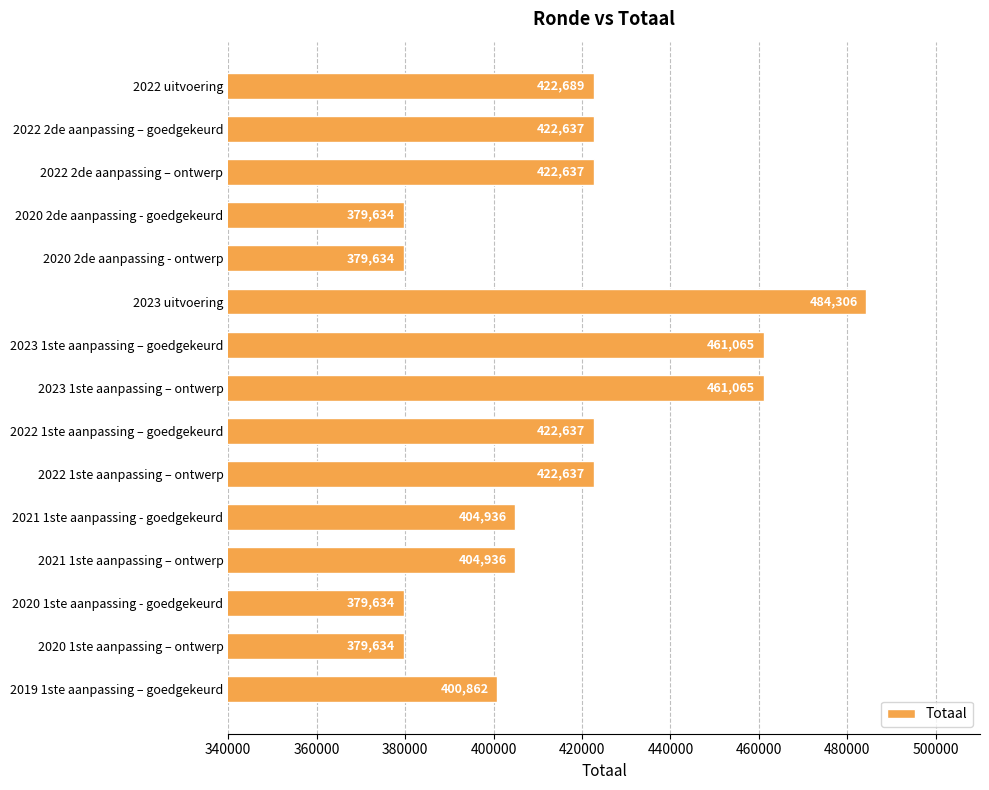

At which category does the chart reach its peak across all series?

2023 uitvoering